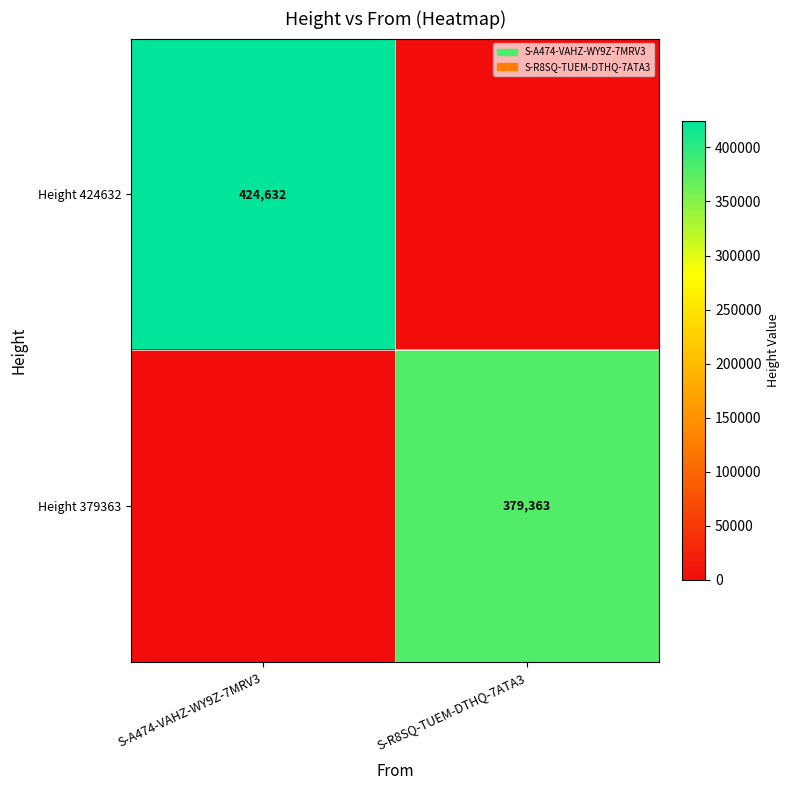

Is the value of Height 424632 at S-A474-VAHZ-WY9Z-7MRV3 greater than the value of Height 379363 at S-R8SQ-TUEM-DTHQ-7ATA3?

Yes